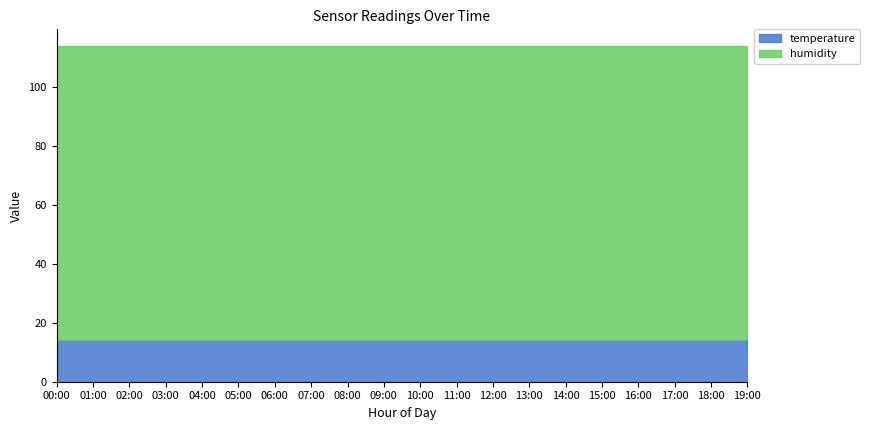

At which label is temperature closest to 14?

00:00